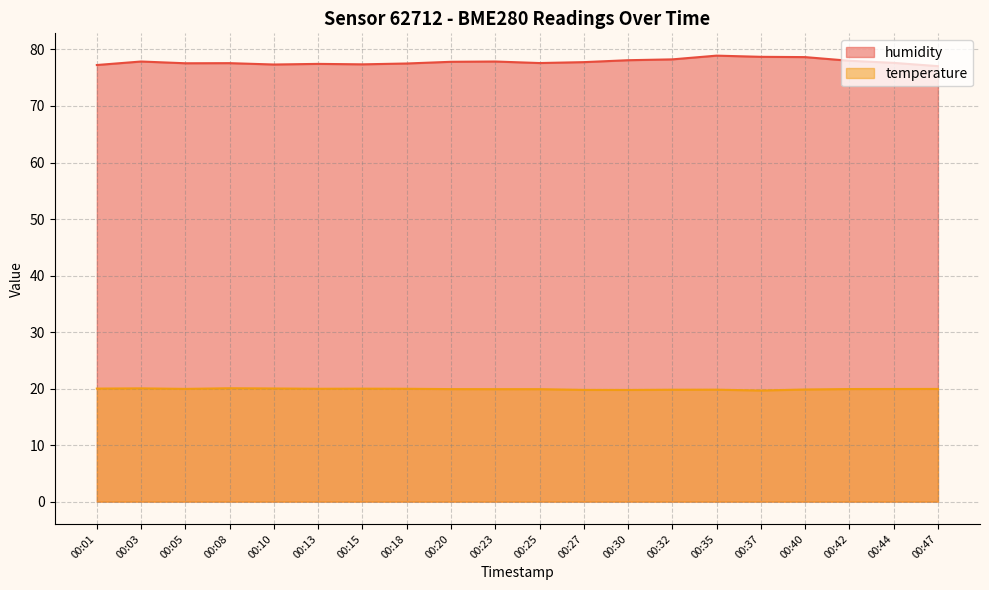

True or false: humidity and temperature intersect in this chart.

False